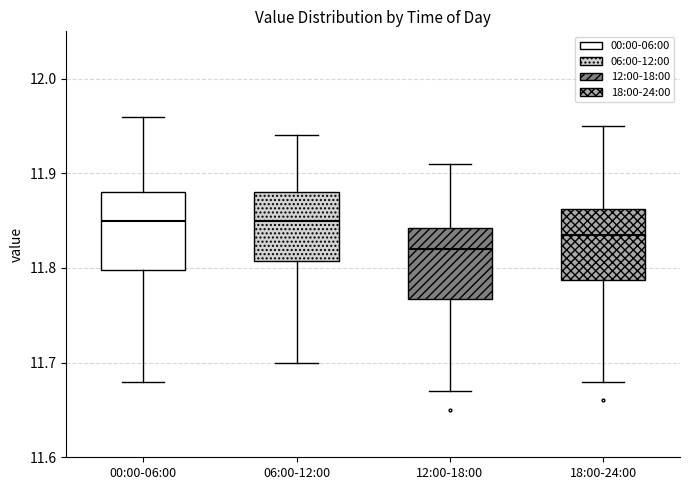

Reading left to right, transcribe this box plot: for each box, give where its median line is, the range the box spans, and where its two whiskers end, as read against the y-axis. The values are not printed on the chart, so give them approximately, as read against the axis.

00:00-06:00: median 11.85, box 11.80 to 11.88, whiskers 11.68 to 11.96
06:00-12:00: median 11.85, box 11.81 to 11.88, whiskers 11.70 to 11.94
12:00-18:00: median 11.82, box 11.77 to 11.84, whiskers 11.67 to 11.91
18:00-24:00: median 11.84, box 11.79 to 11.86, whiskers 11.68 to 11.95